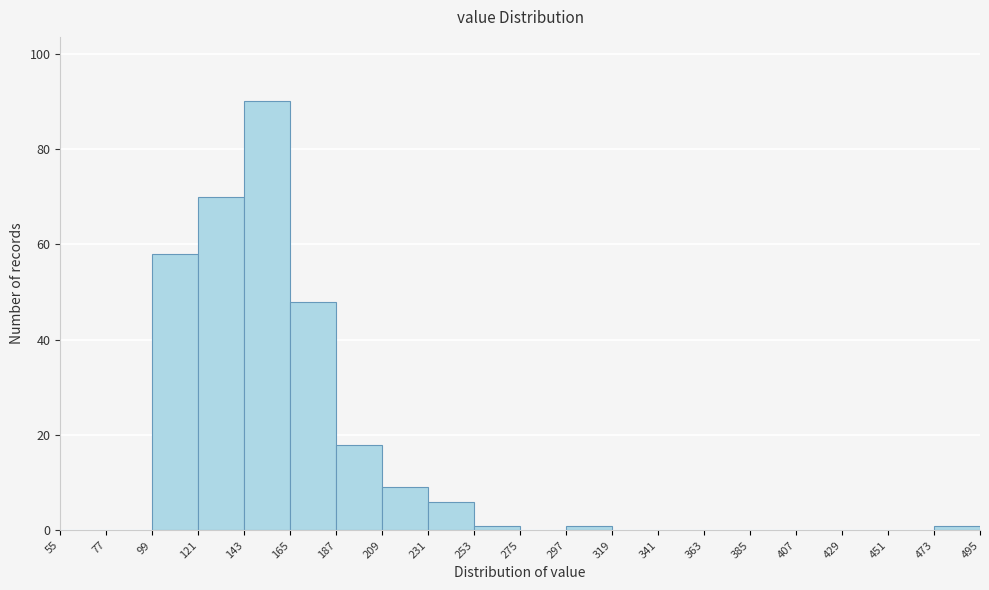

Which range on the x-axis has the tallest bar?

143 to 165